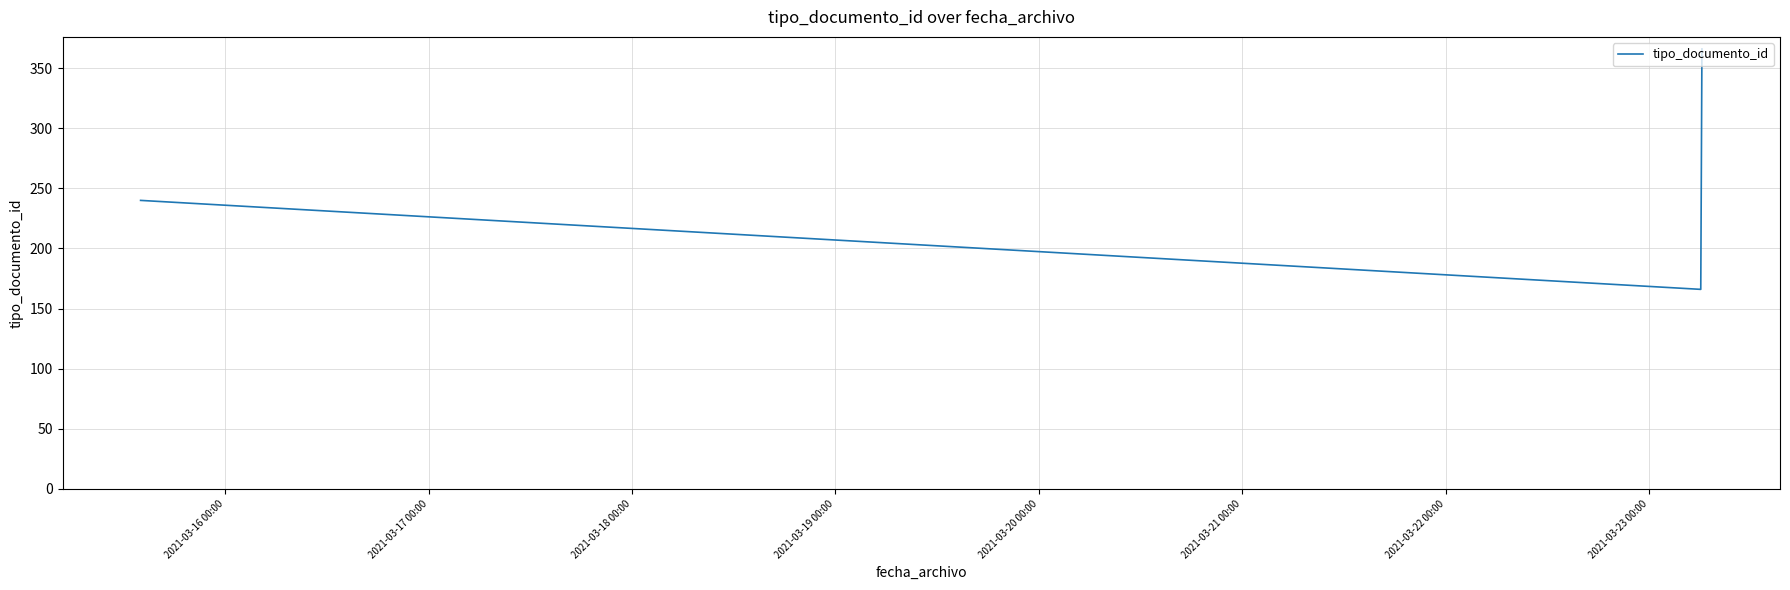

Is this an area chart (filled region under the line)?

No